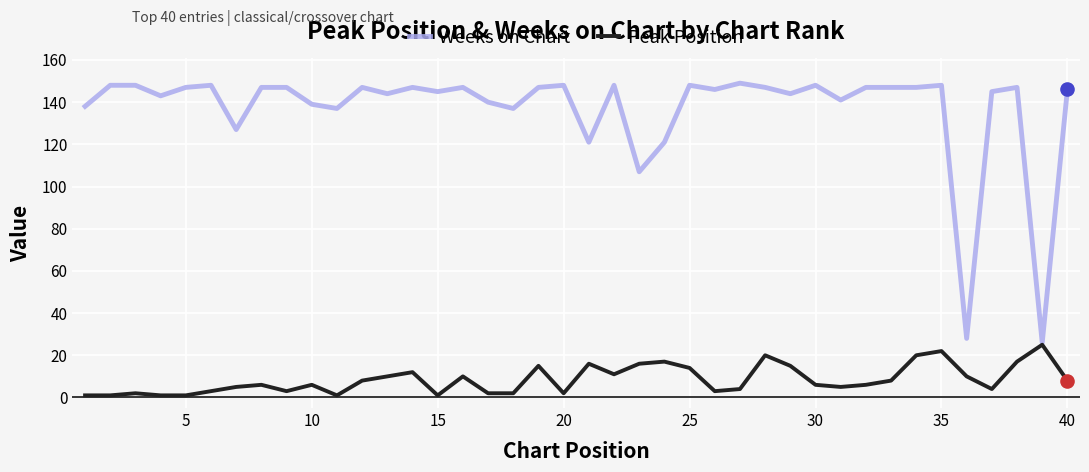

Which series has the widest spread of values?

Weeks on Chart